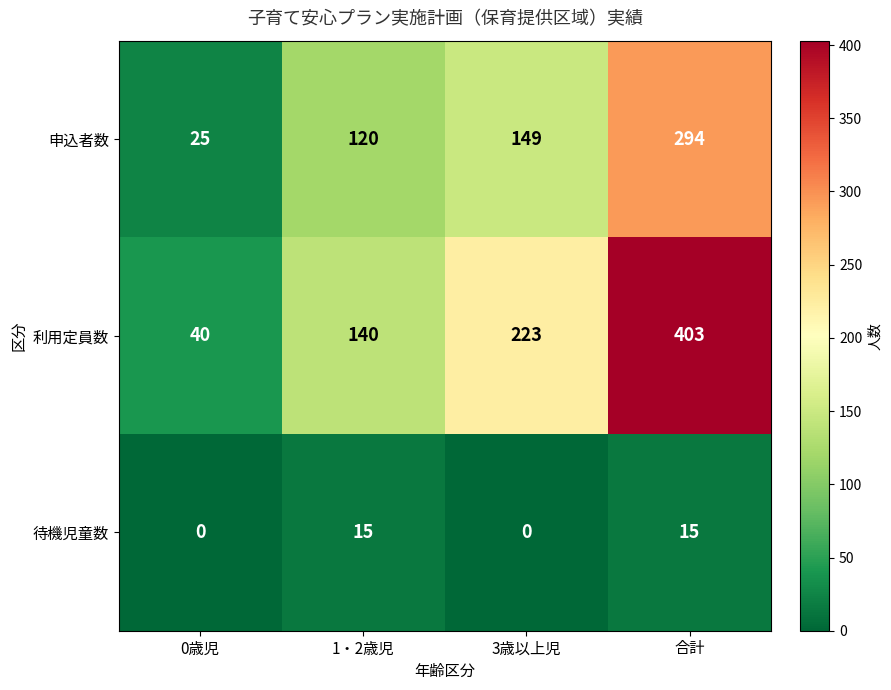

Reading left to right, transcribe all the data shown in this chart.

申込者数: 25	120	149	294
利用定員数: 40	140	223	403
待機児童数: 0	15	0	15